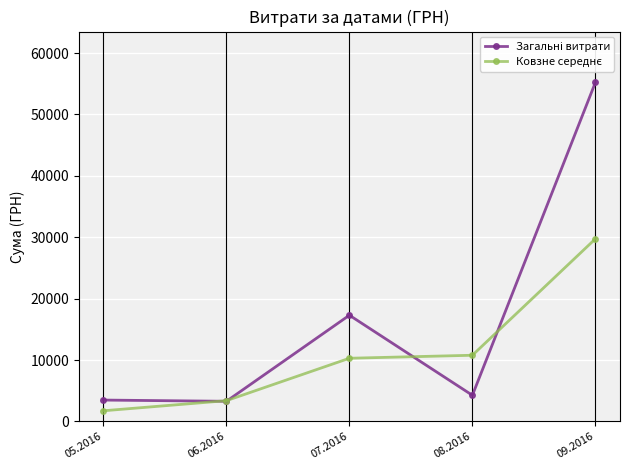

Does the chart display data point markers on the line(s)?

Yes